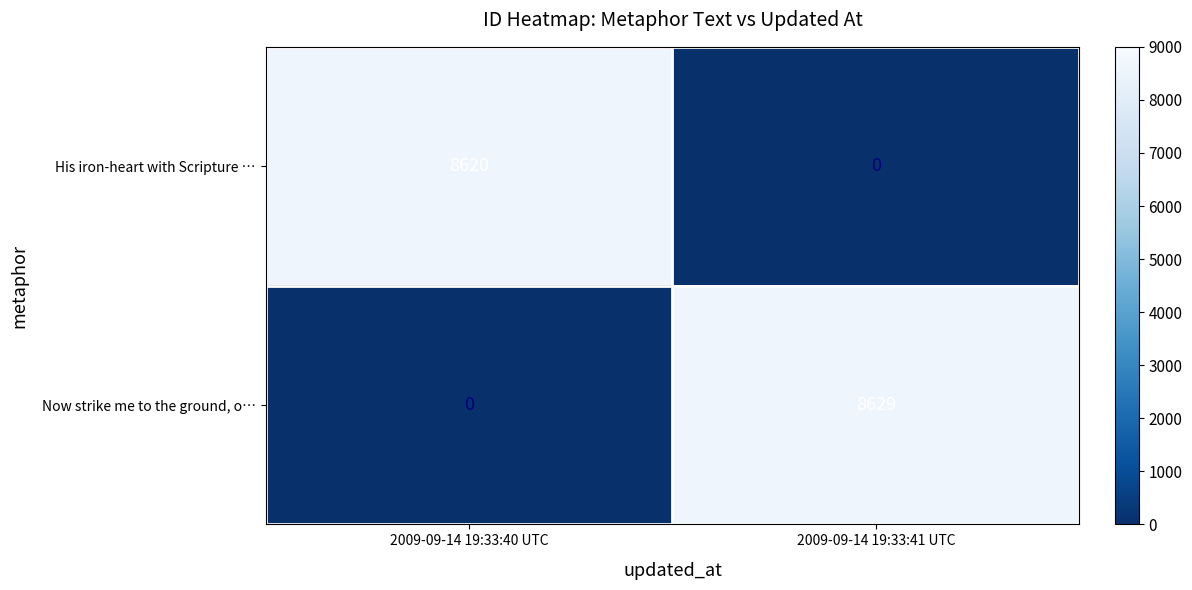

Which series has the largest total across all categories?

Now strike me to the ground, o…